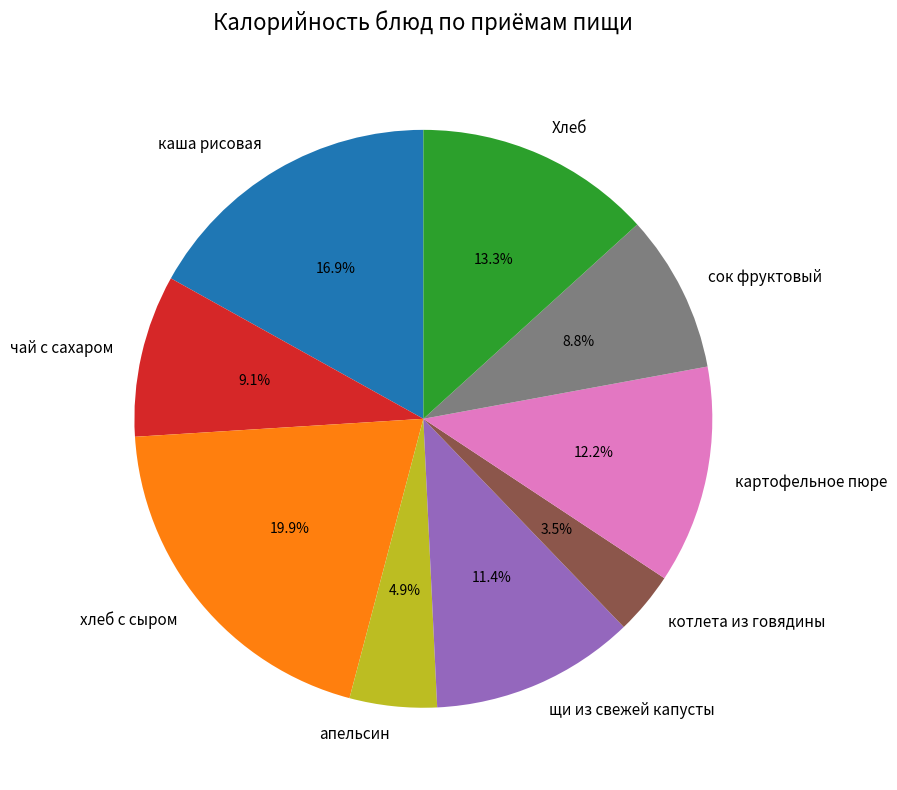

To the nearest percent, what percentage of the pie is сок фруктовый?

9%